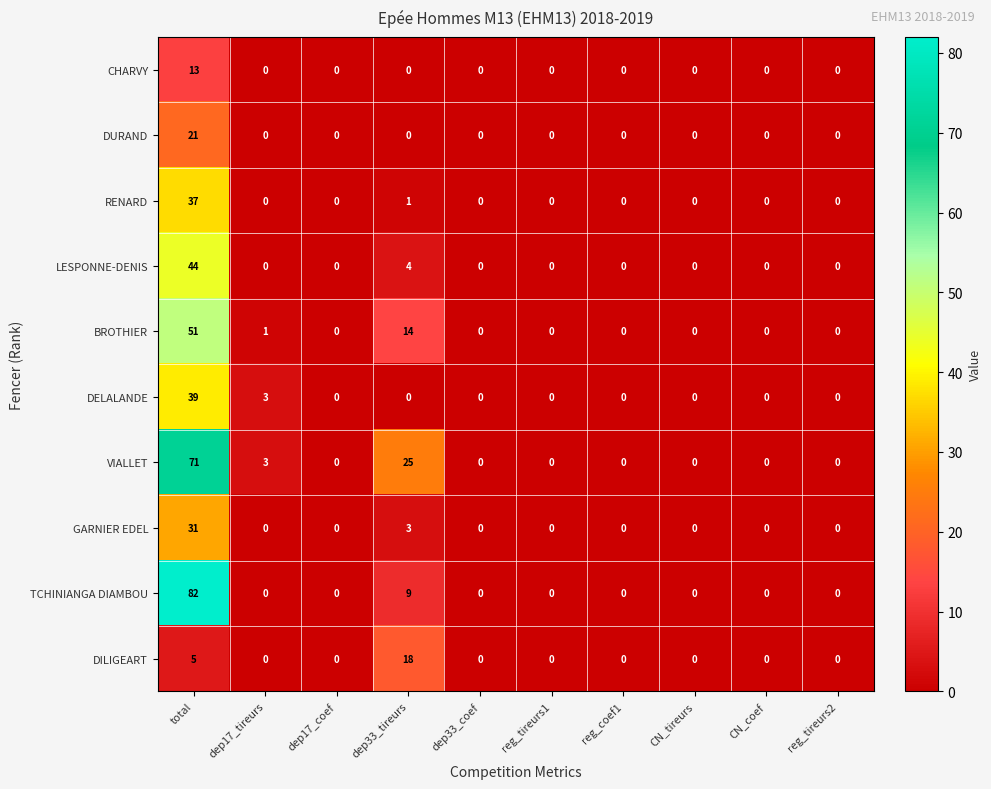

Which series has the largest range (max minus min)?

TCHINIANGA DIAMBOU